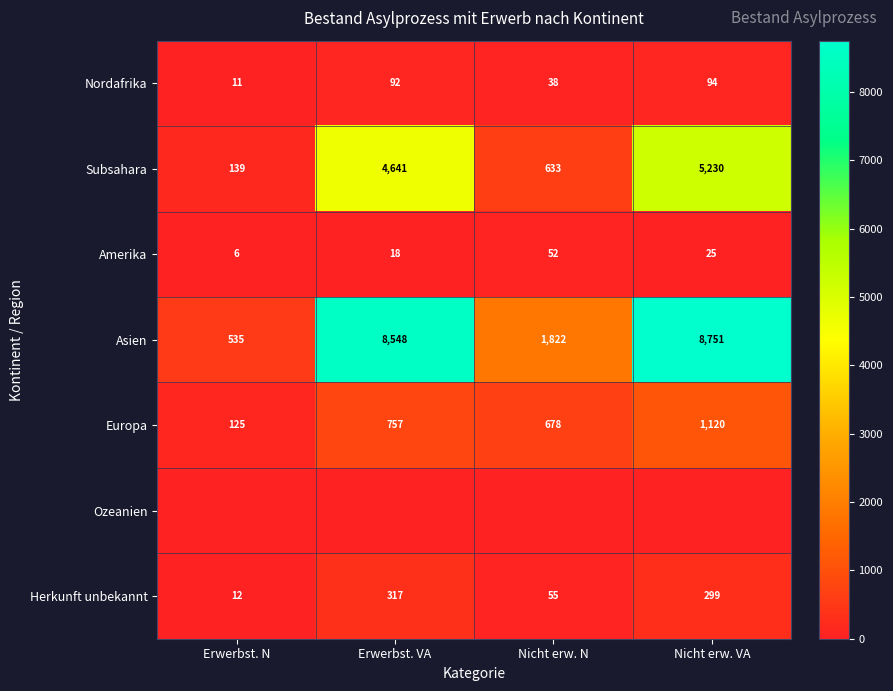

The Amerika series shows 6 at Erwerbst. N. True or false?

True